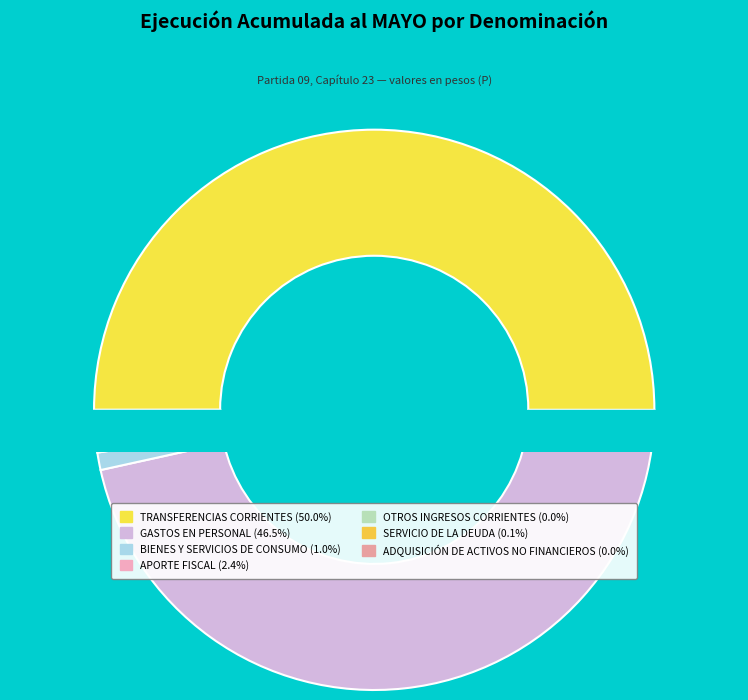

To the nearest percent, what percentage of the pie is TRANSFERENCIAS CORRIENTES?

50%